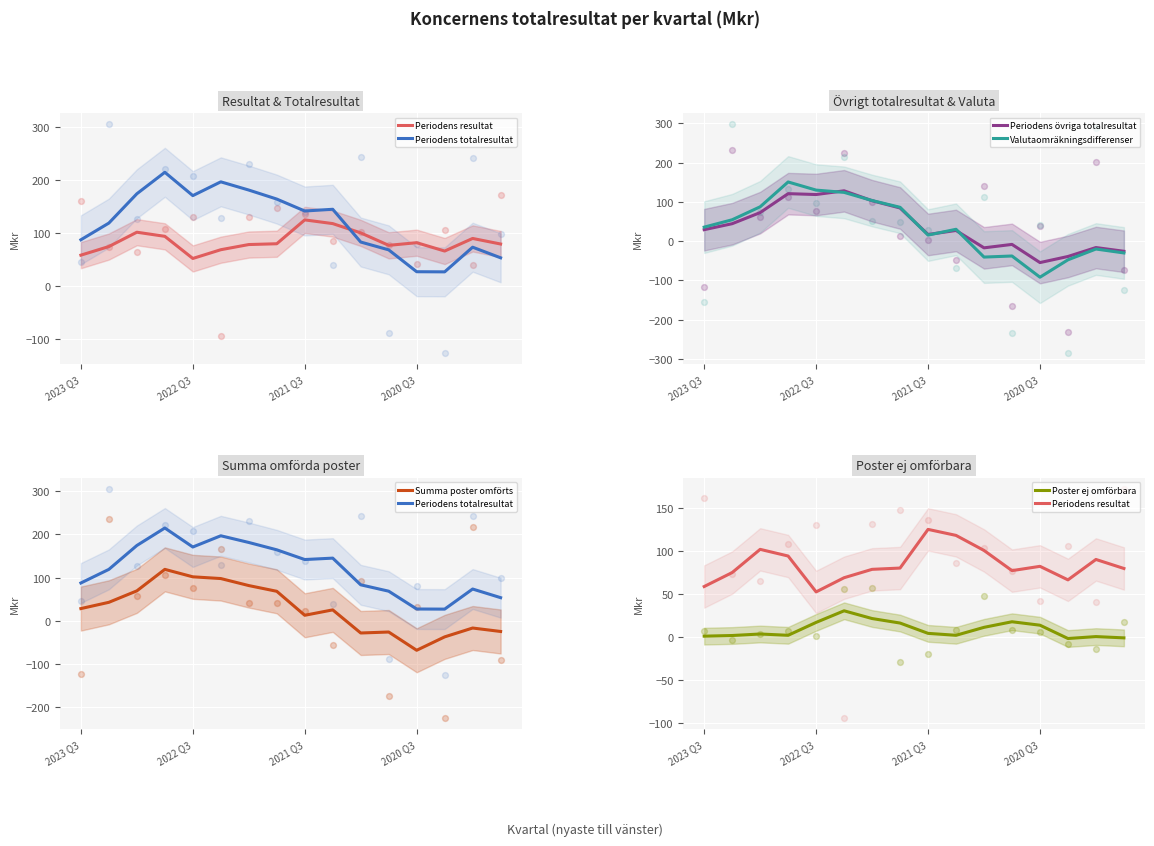

What are all the series names shown in the legend?

Periodens resultat, Periodens totalresultat, Periodens övriga totalresultat, Valutaomräkningsdifferenser, Summa poster omförts, Poster ej omförbara